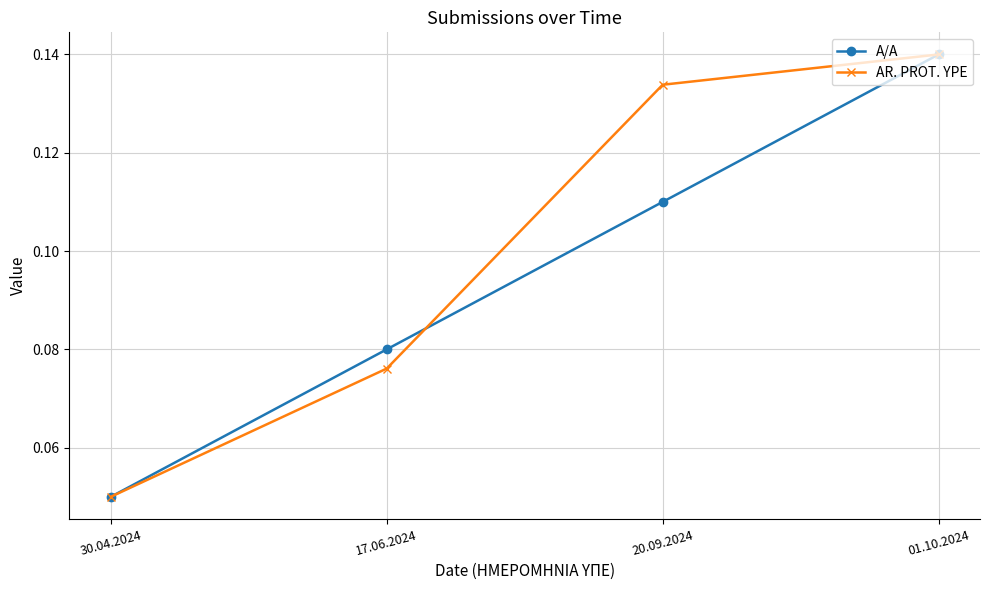

True or false: AR. PROT. YPE and A/A cross at least once.

True